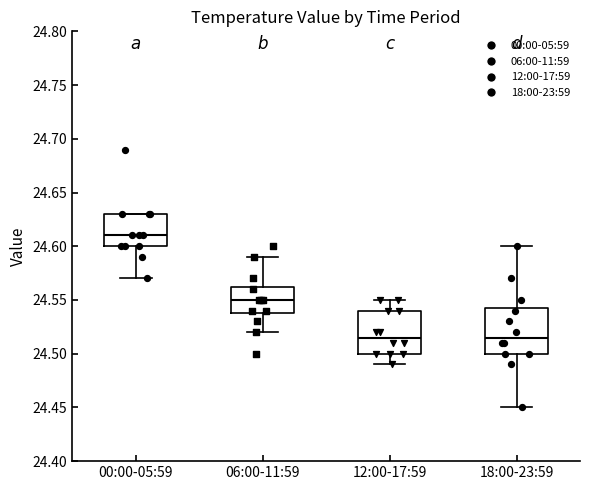

Reading left to right, read every box against the y-axis: the position of its median line, the range the box covers, and the ends of its whiskers. The values are not printed on the chart, so give them approximately, as read against the axis.

00:00-05:59: median 24.610, box 24.600 to 24.630, whiskers 24.570 to 24.630
06:00-11:59: median 24.550, box 24.540 to 24.565, whiskers 24.520 to 24.590
12:00-17:59: median 24.515, box 24.500 to 24.540, whiskers 24.490 to 24.550
18:00-23:59: median 24.515, box 24.500 to 24.545, whiskers 24.450 to 24.600